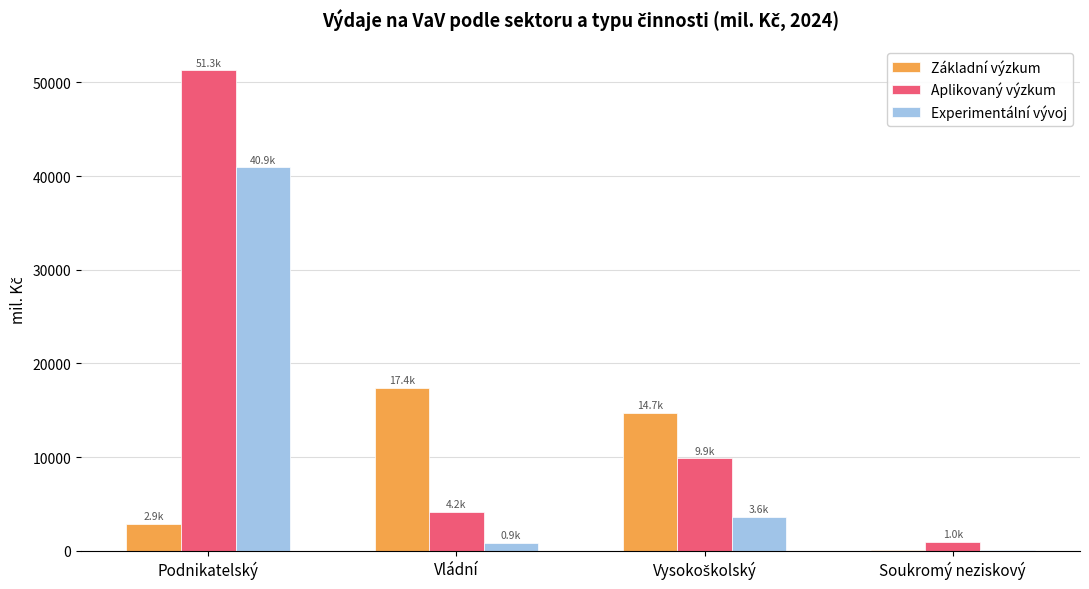

How many values in the Základní výzkum series exceed 14736?

2